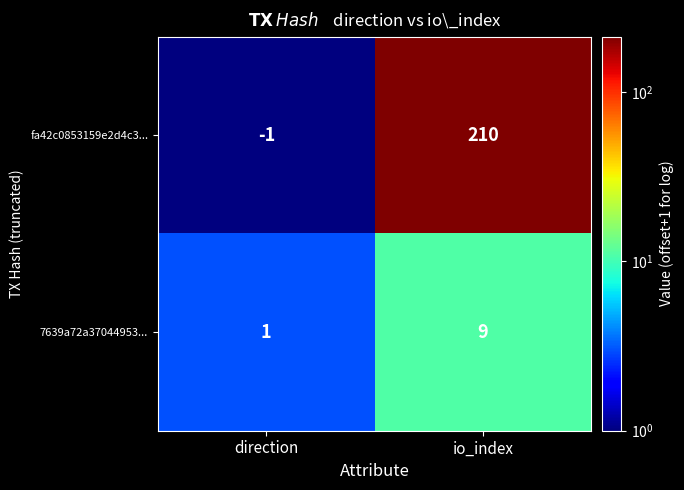

Reading left to right, transcribe all the data shown in this chart.

fa42c0853159e2d4c3...: direction=-1	io_index=210
7639a72a37044953...: direction=1	io_index=9